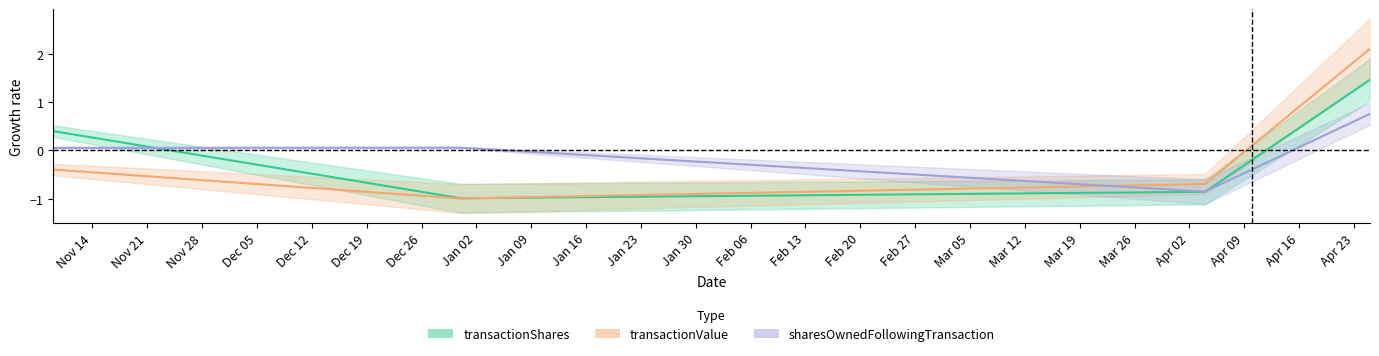

Count the number of data series in this chart.

3